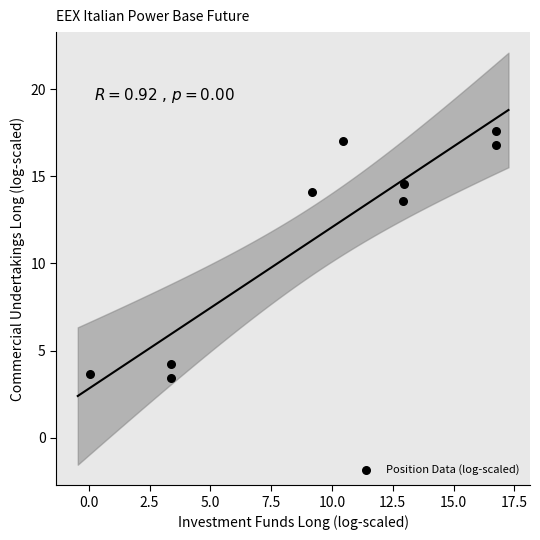

What Y value in the scatter plot is closest to 10?

13.6